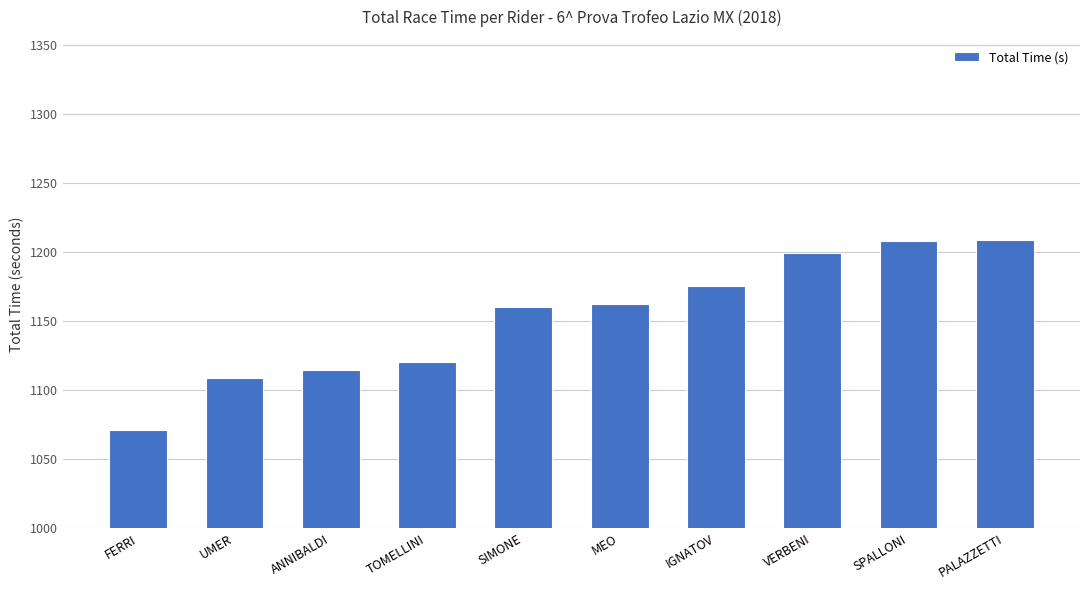

What is the smallest value displayed?

1071.5